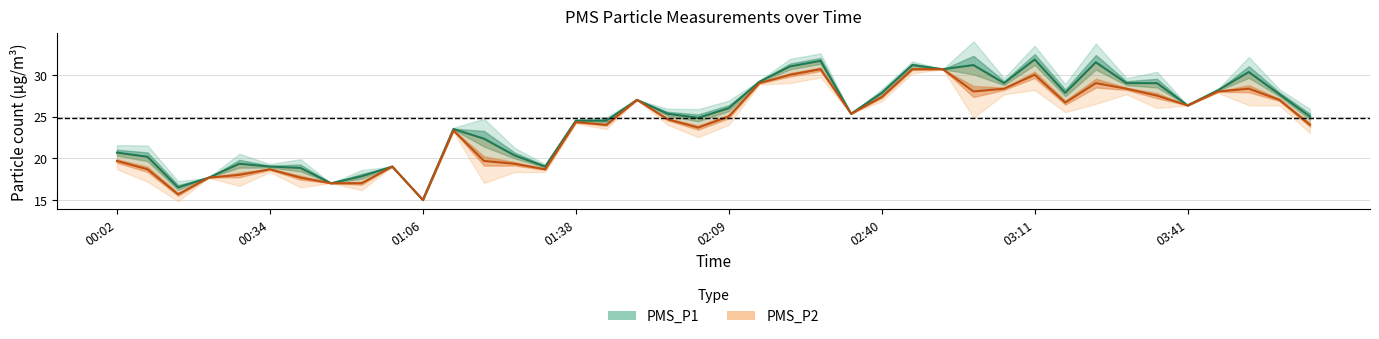

The PMS_P2 series shows 30.7 at 27. True or false?

True